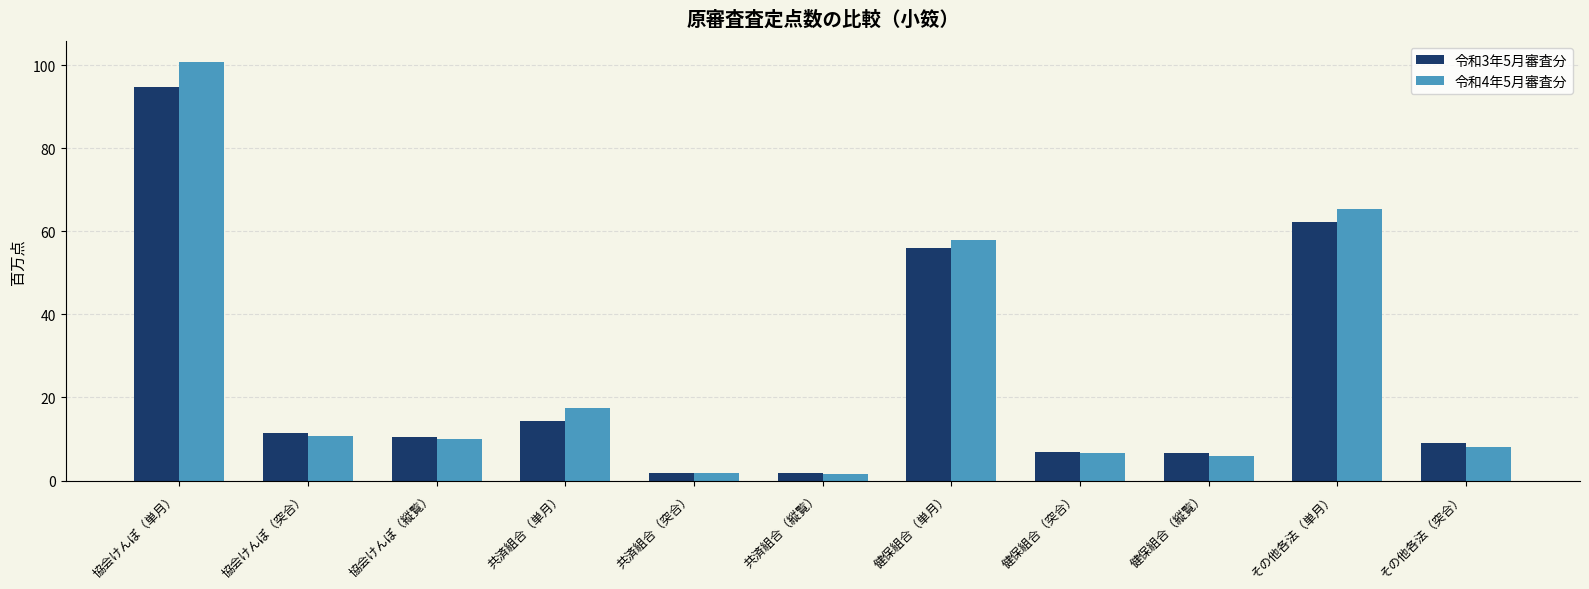

What are all the series names shown in the legend?

令和3年5月審査分, 令和4年5月審査分